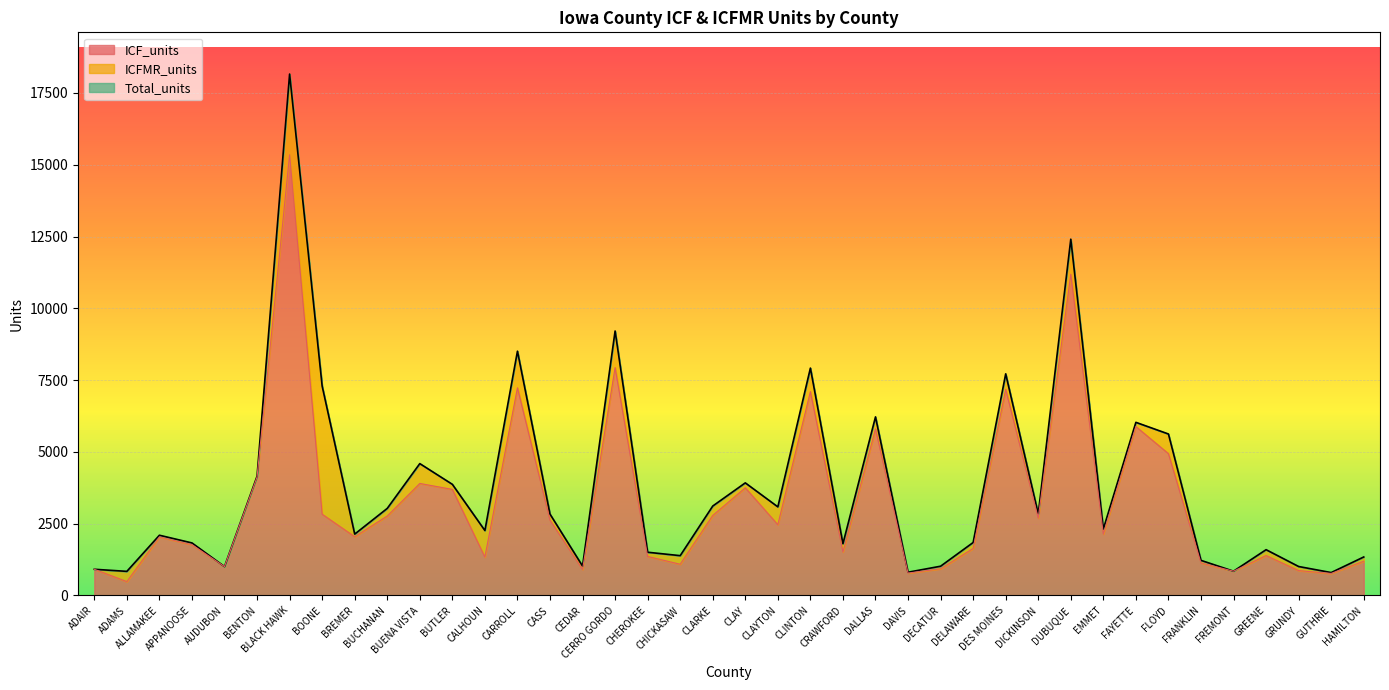

True or false: ICF_units and Total_units cross at least once.

False